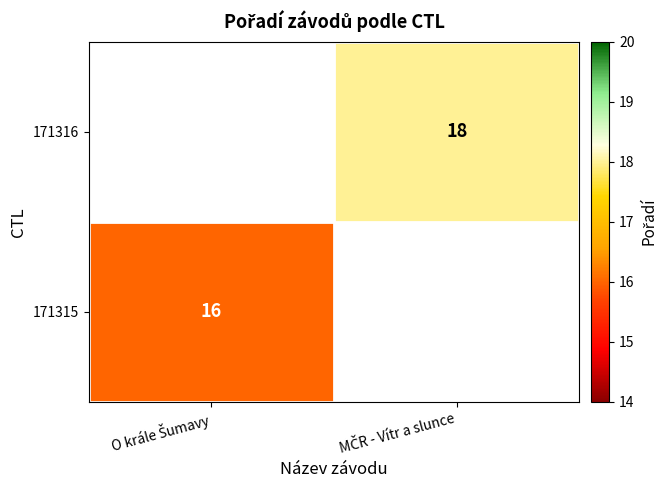

True or false: 171315 has a value of 24.8 at O krále Šumavy.

False